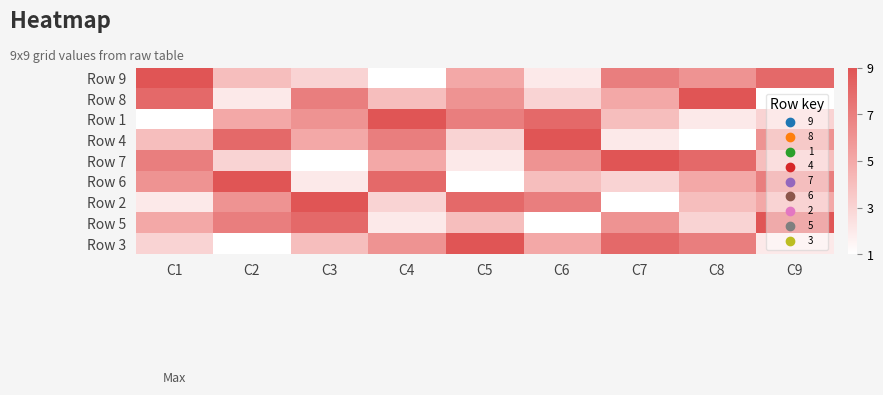

Reading left to right, what are all the values shown in this chart?

Row 9: C1=9	C2=4	C3=3	C4=1	C5=5	C6=2	C7=7	C8=6	C9=8
Row 8: C1=8	C2=2	C3=7	C4=4	C5=6	C6=3	C7=5	C8=9	C9=1
Row 1: C1=1	C2=5	C3=6	C4=9	C5=7	C6=8	C7=4	C8=2	C9=3
Row 4: C1=4	C2=8	C3=5	C4=7	C5=3	C6=9	C7=2	C8=1	C9=6
Row 7: C1=7	C2=3	C3=1	C4=5	C5=2	C6=6	C7=9	C8=8	C9=4
Row 6: C1=6	C2=9	C3=2	C4=8	C5=1	C6=4	C7=3	C8=5	C9=7
Row 2: C1=2	C2=6	C3=9	C4=3	C5=8	C6=7	C7=1	C8=4	C9=5
Row 5: C1=5	C2=7	C3=8	C4=2	C5=4	C6=1	C7=6	C8=3	C9=9
Row 3: C1=3	C2=1	C3=4	C4=6	C5=9	C6=5	C7=8	C8=7	C9=2